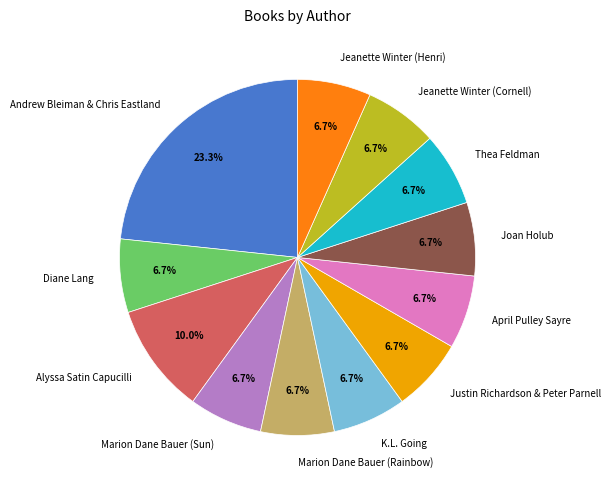

What percentage is NOT represented by Joan Holub?

93.3%